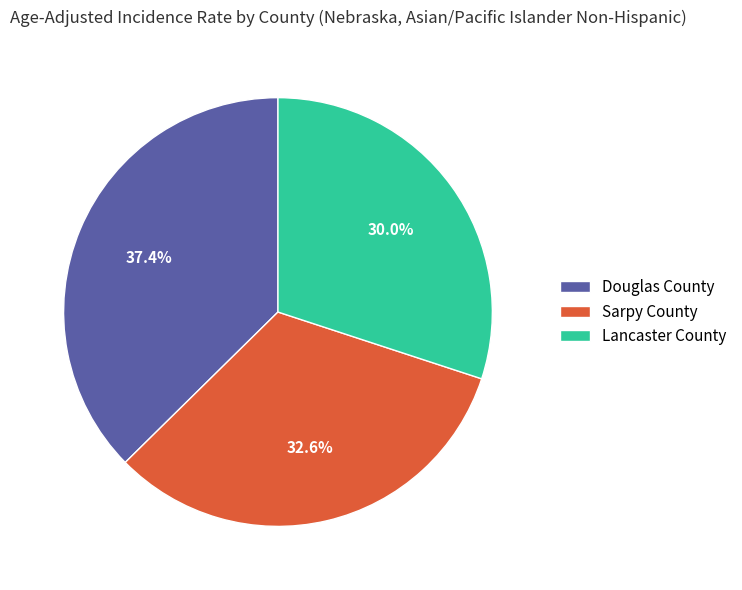

Between Douglas County and Sarpy County, which is larger?

Douglas County